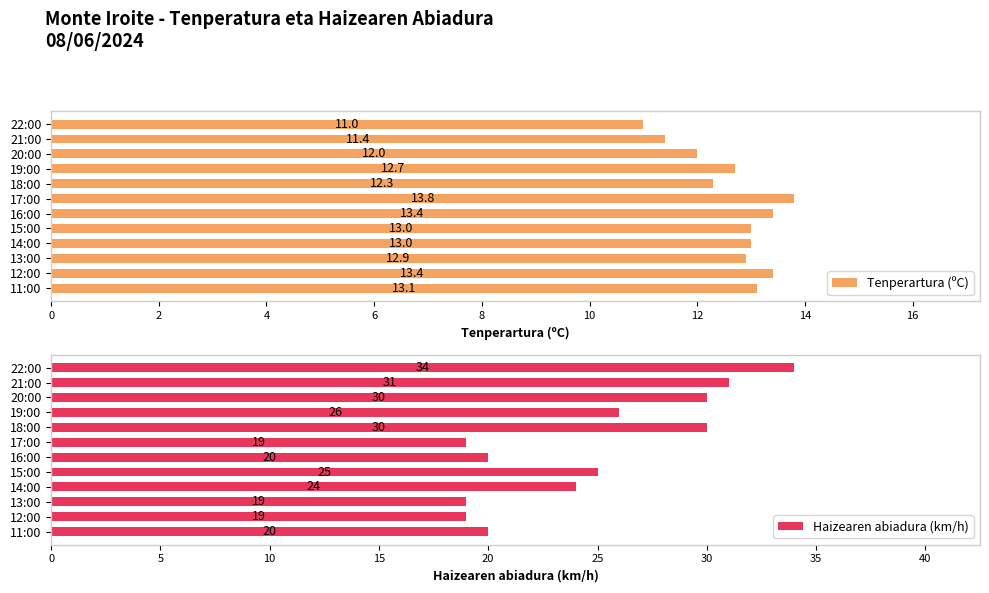

What is the maximum value for Tenperartura (ºC)?

13.8